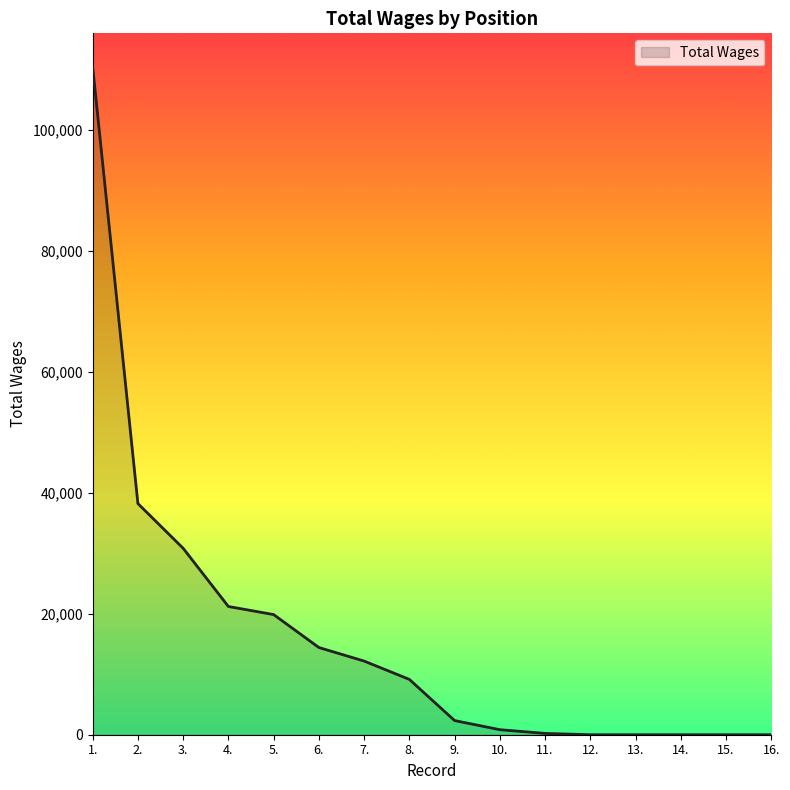

What is the change in value from 3. to 16.?

-30823